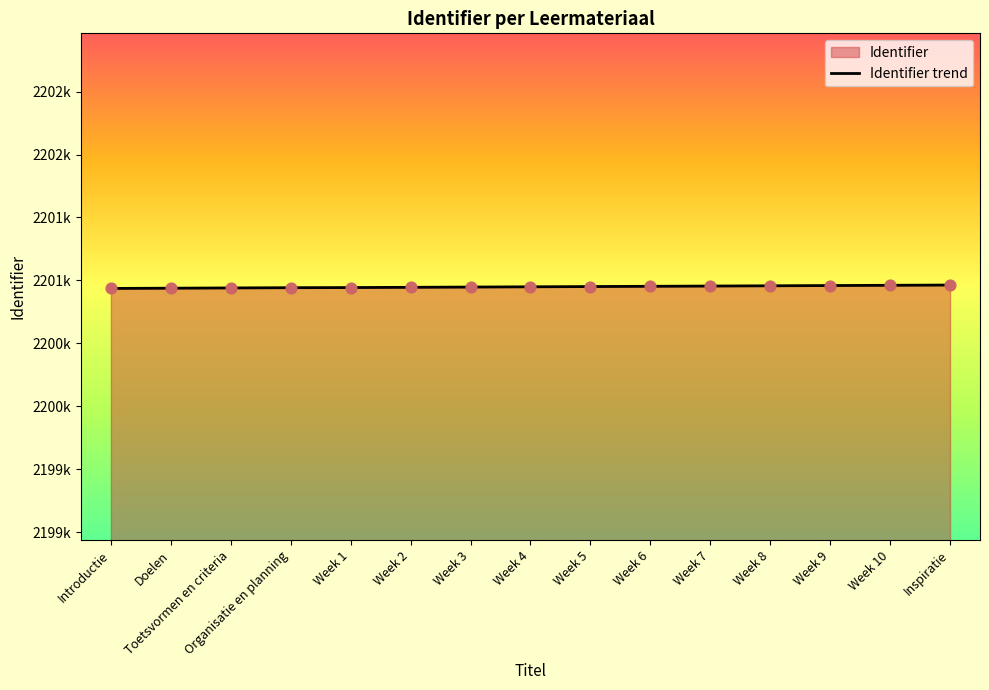

What is the change in value from Doelen to Week 3?

+9